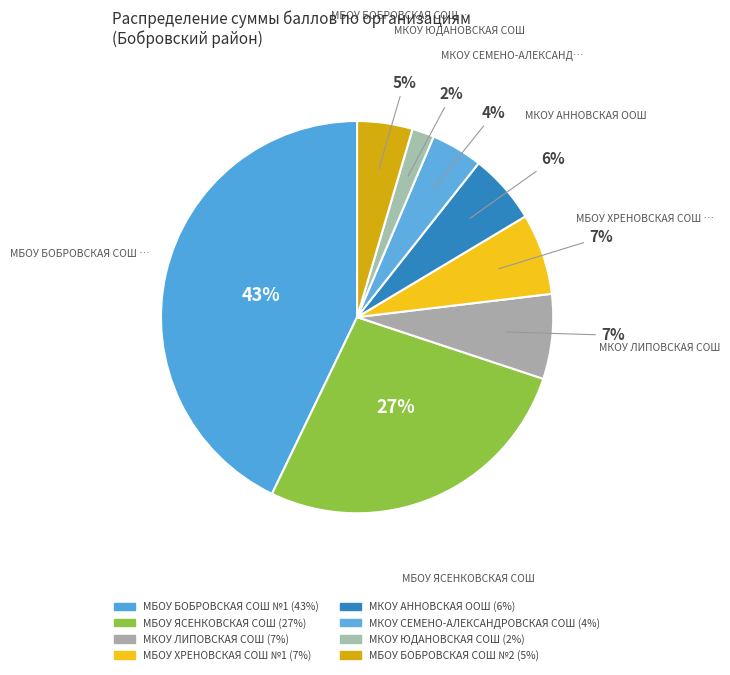

Which has a higher value, МКОУ ЛИПОВСКАЯ СОШ or МКОУ ЮДАНОВСКАЯ СОШ?

МКОУ ЛИПОВСКАЯ СОШ